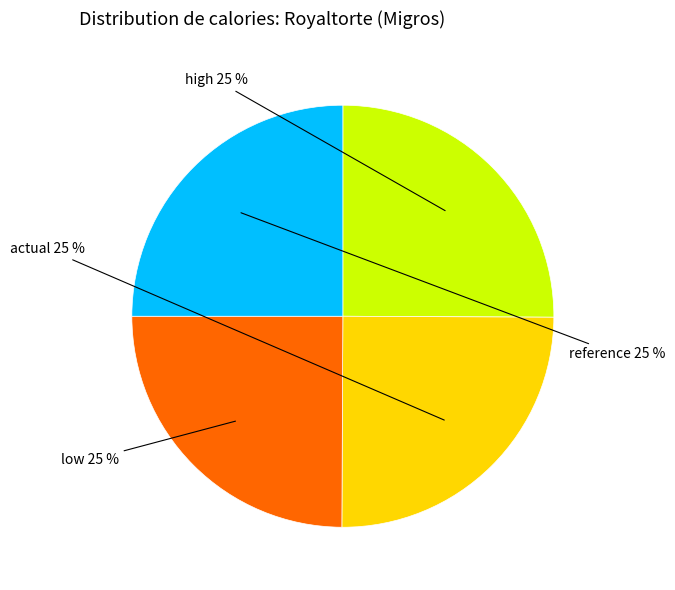

Is there any slice that represents more than half of the pie?

No